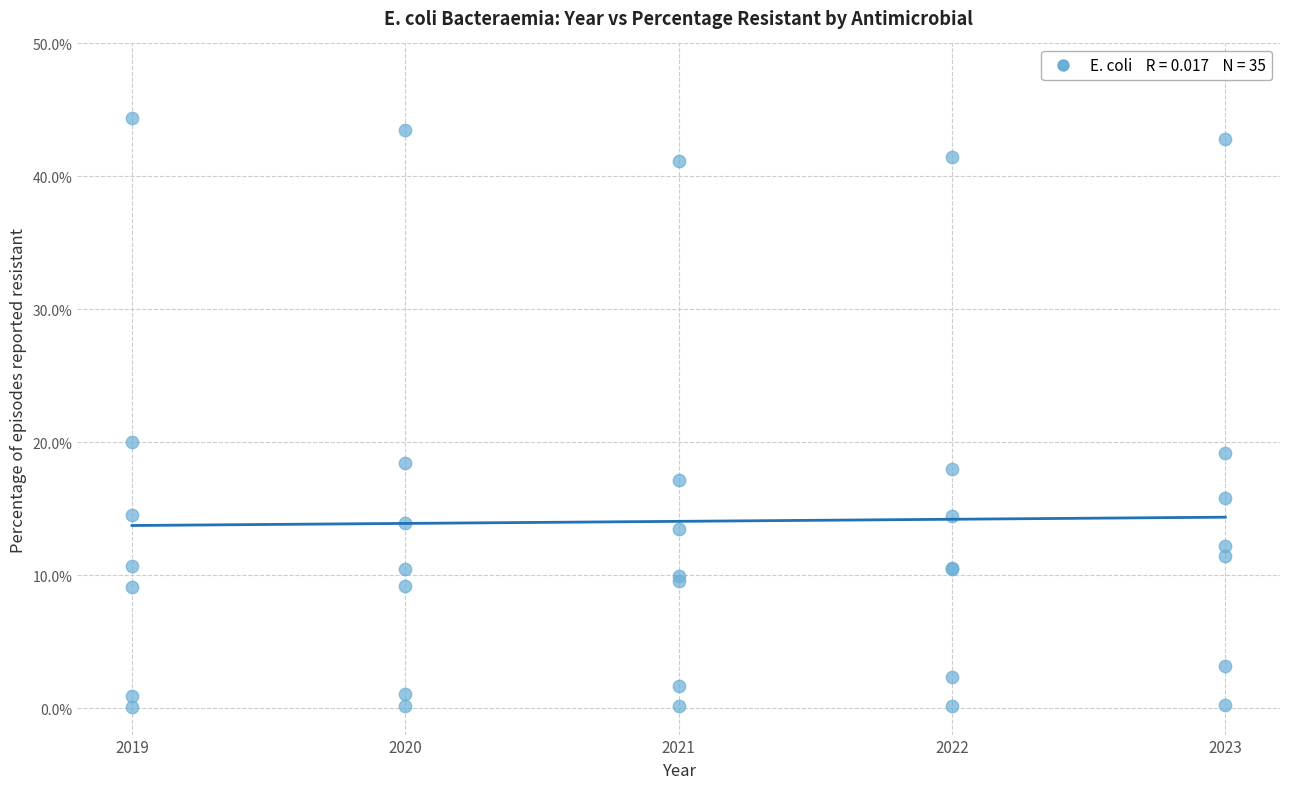

What Y value in the scatter plot is closest to 22?

20.0